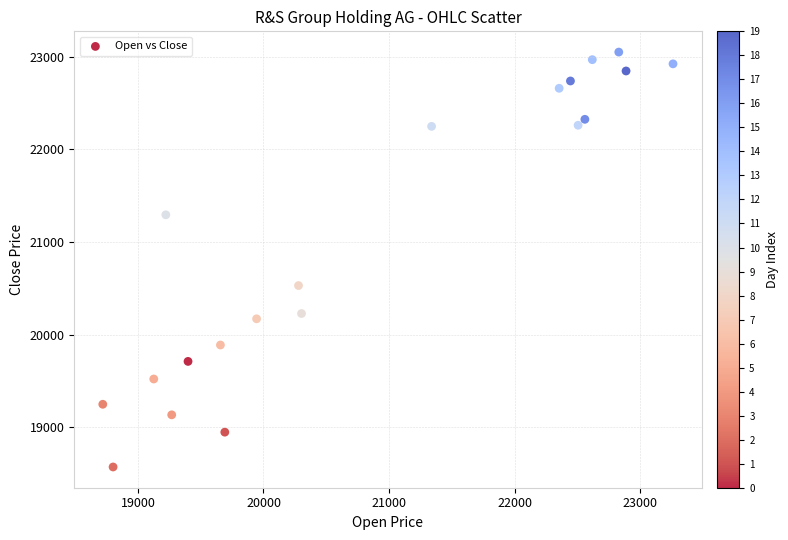

What Y value in the scatter plot is closest to 20811?

20530